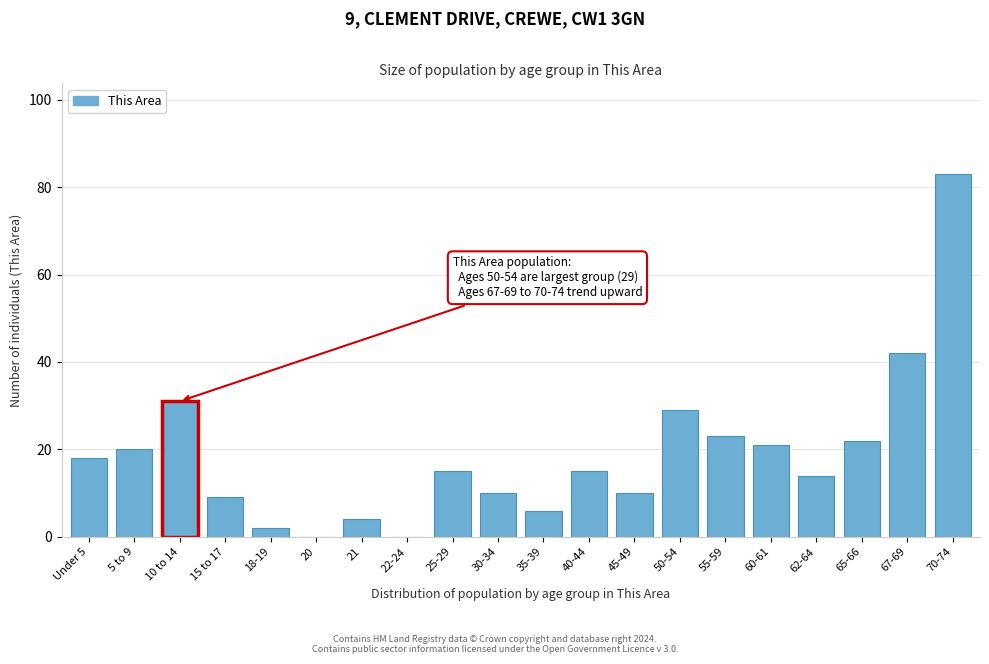

Reading left to right, transcribe all the data shown in this chart.

Under 5=18	5 to 9=20	10 to 14=31	15 to 17=9	18-19=2	20=0	21=4	22-24=0	25-29=15	30-34=10	35-39=6	40-44=15	45-49=10	50-54=29	55-59=23	60-61=21	62-64=14	65-66=22	67-69=42	70-74=83